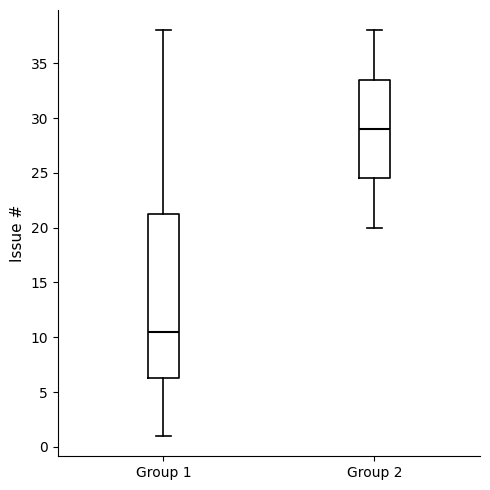

Comparing the boxes themselves (not the whiskers), which one is the tallest?

Group 1